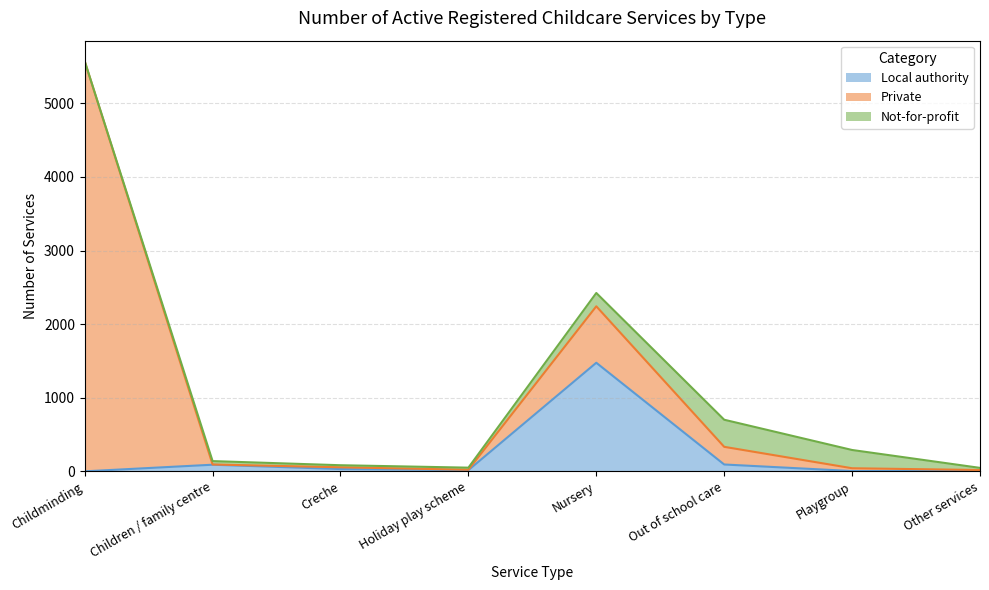

Between Nursery and Out of school care, which series saw the biggest shift?

Local authority